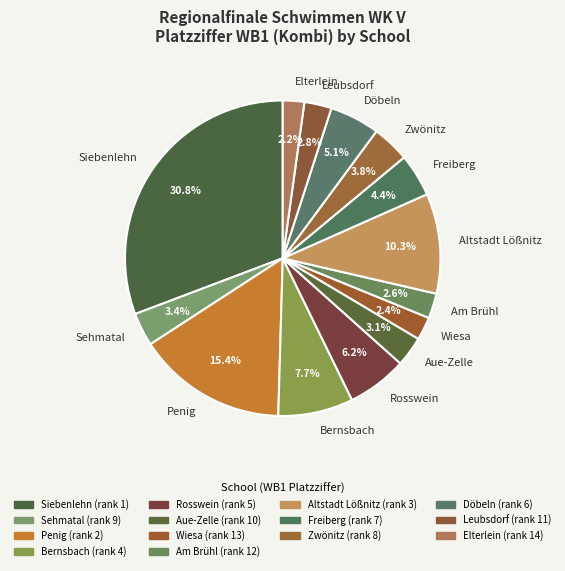

Approximately how many times larger is the value at Siebenlehn compared to Altstadt Lößnitz?

3.0